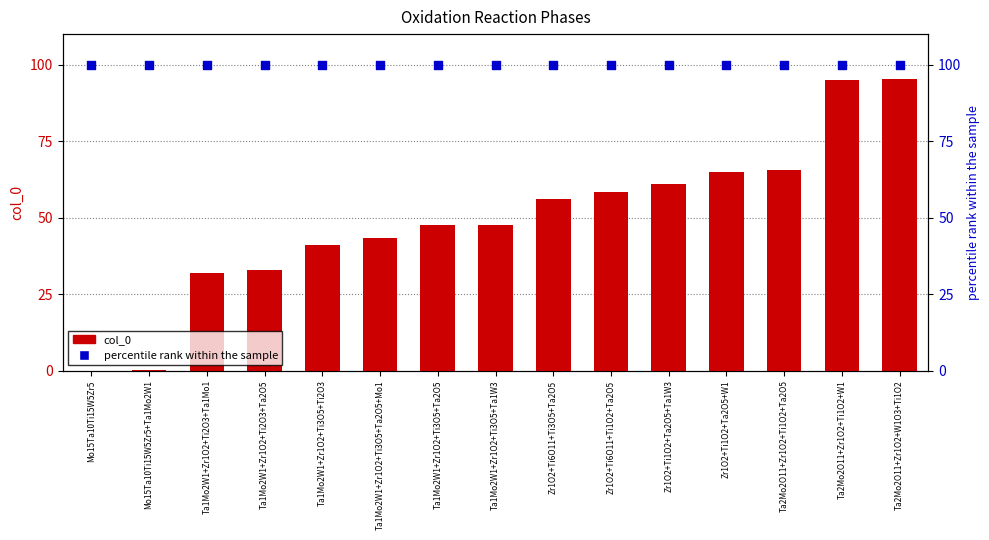

Which series has the largest total across all categories?

percentile rank within the sample